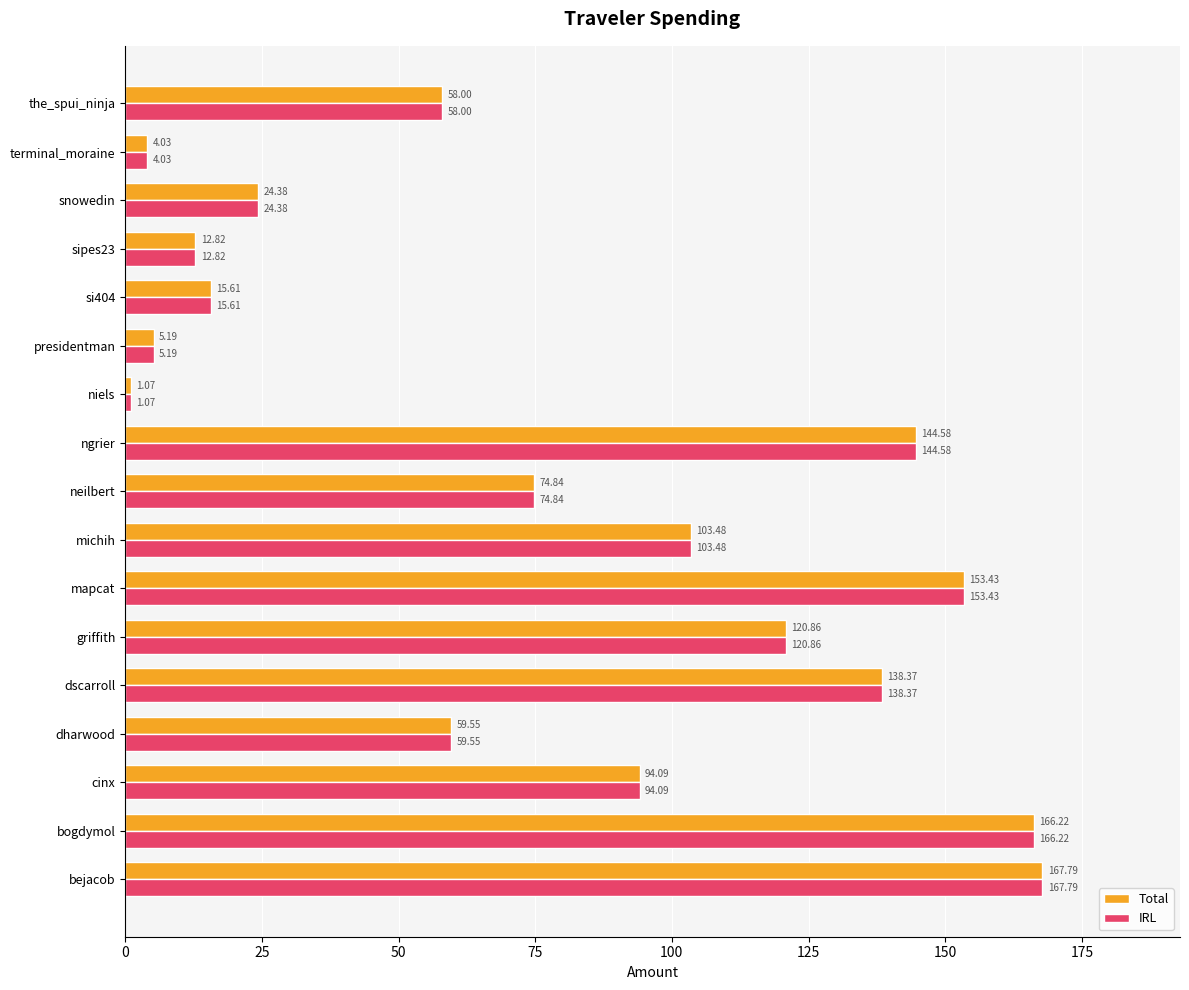

List the labels in order of IRL value, smallest first.

niels, terminal_moraine, presidentman, sipes23, si404, snowedin, the_spui_ninja, dharwood, neilbert, cinx, michih, griffith, dscarroll, ngrier, mapcat, bogdymol, bejacob